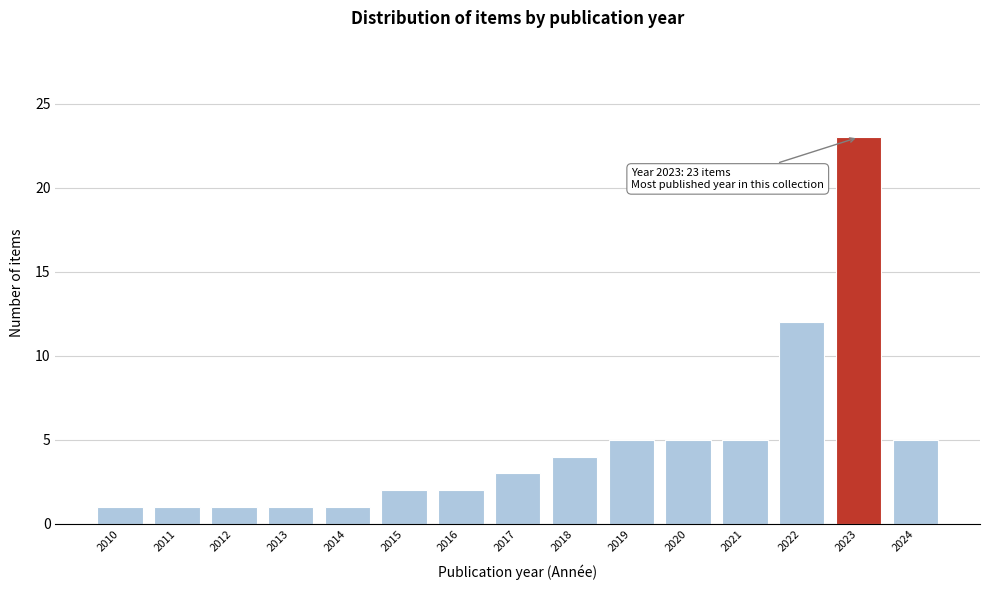

Reading left to right, list all the values displayed in this chart.

1	1	1	1	1	2	2	3	4	5	5	5	12	23	5